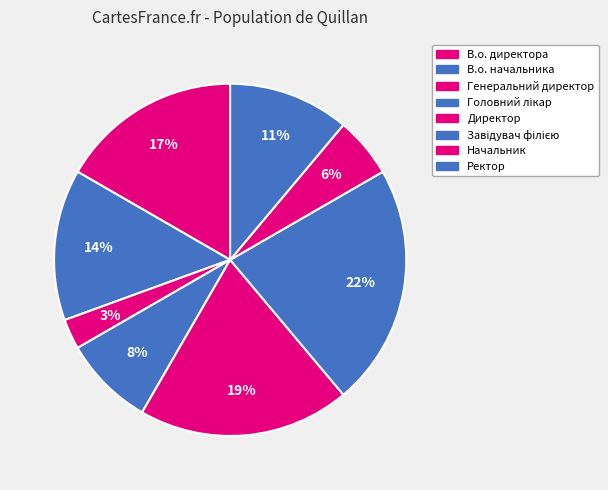

What is the smallest slice in the pie chart?

Генеральний директор